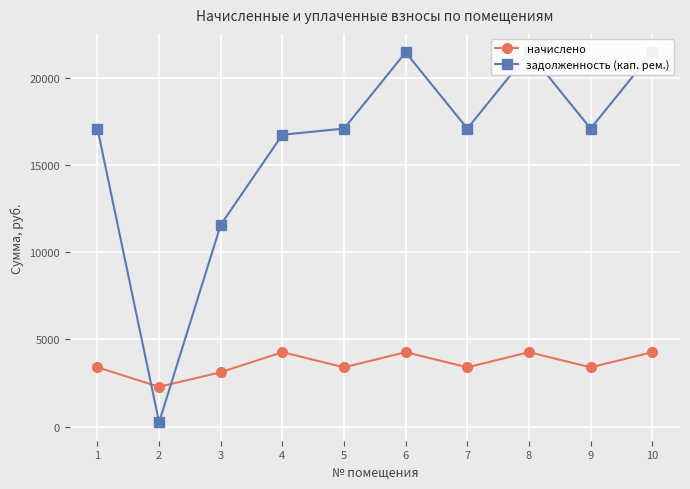

Where does the задолженность (кап. рем.) series first go above 17077?

1